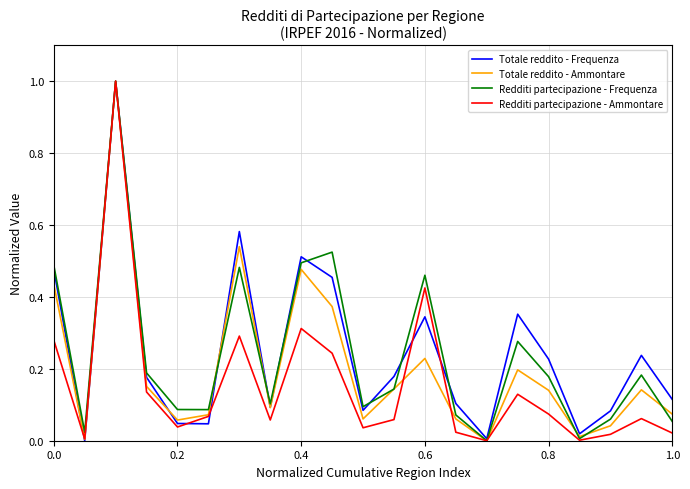

What is the difference between the maximum and minimum values in the Redditi partecipazione - Frequenza series?

1.0